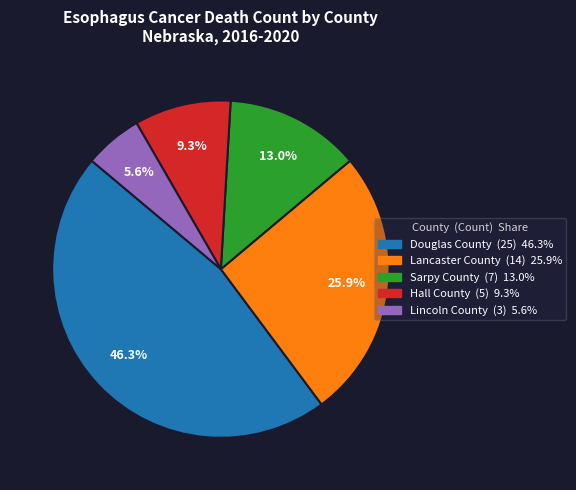

What percentage is the Lincoln County slice, to the nearest percent?

6%